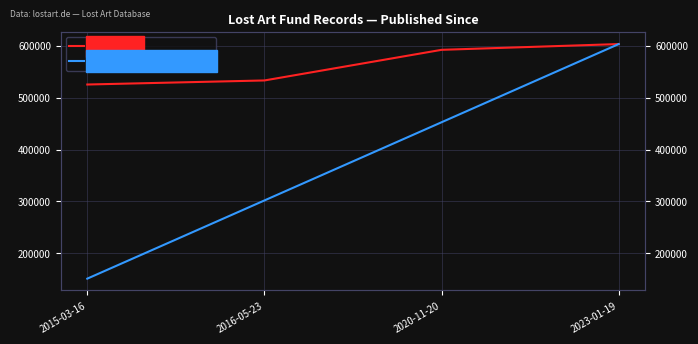

Which series has the largest total across all categories?

Lost Art ID